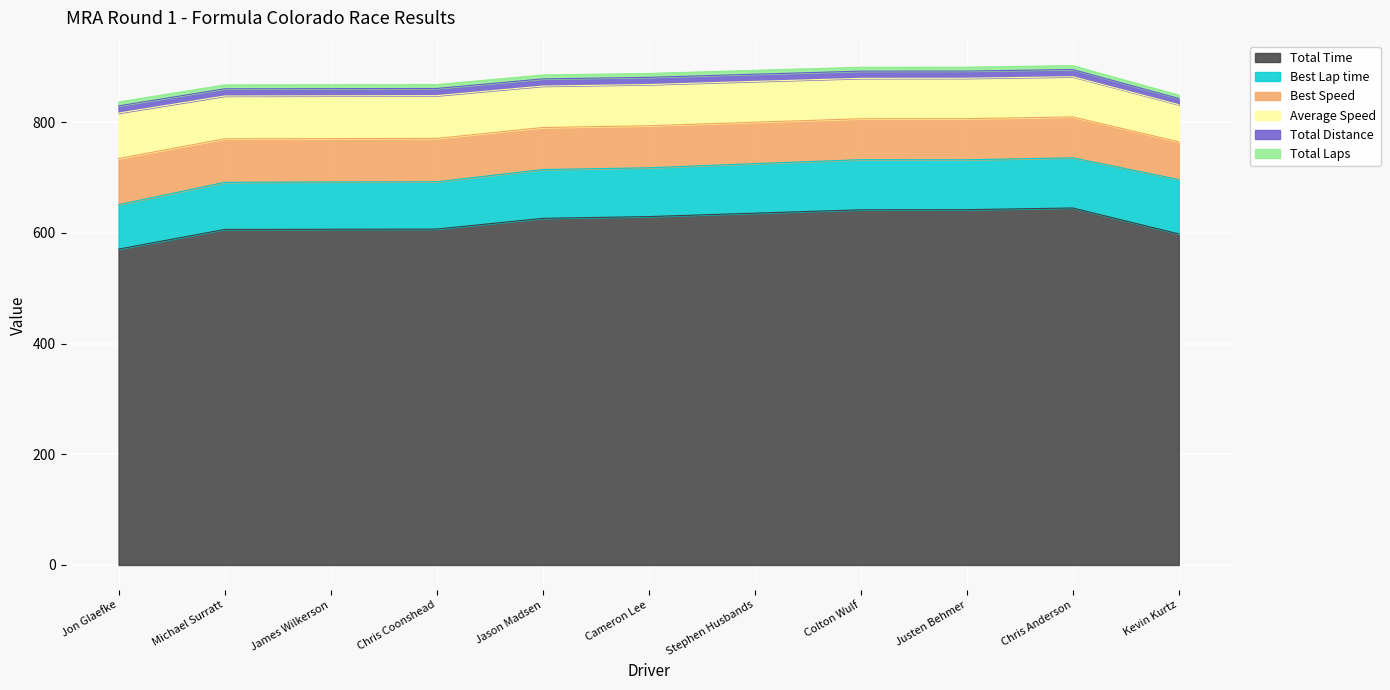

What is the highest value of the Average Speed series?

82.1